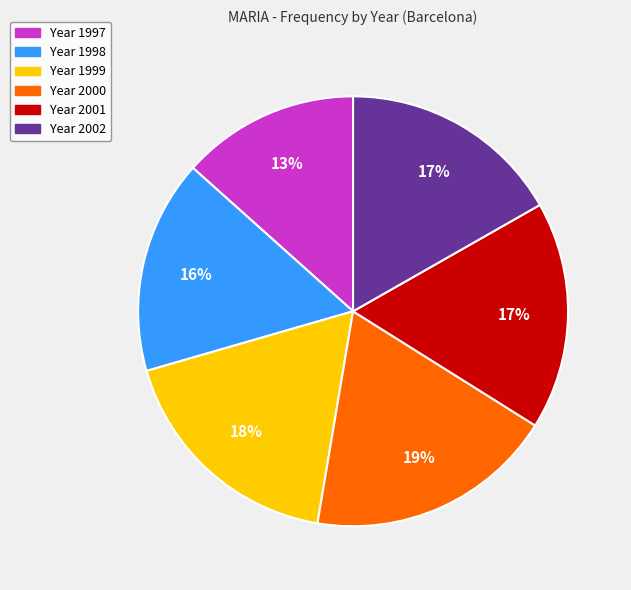

To the nearest percent, what is the average slice percentage?

17%